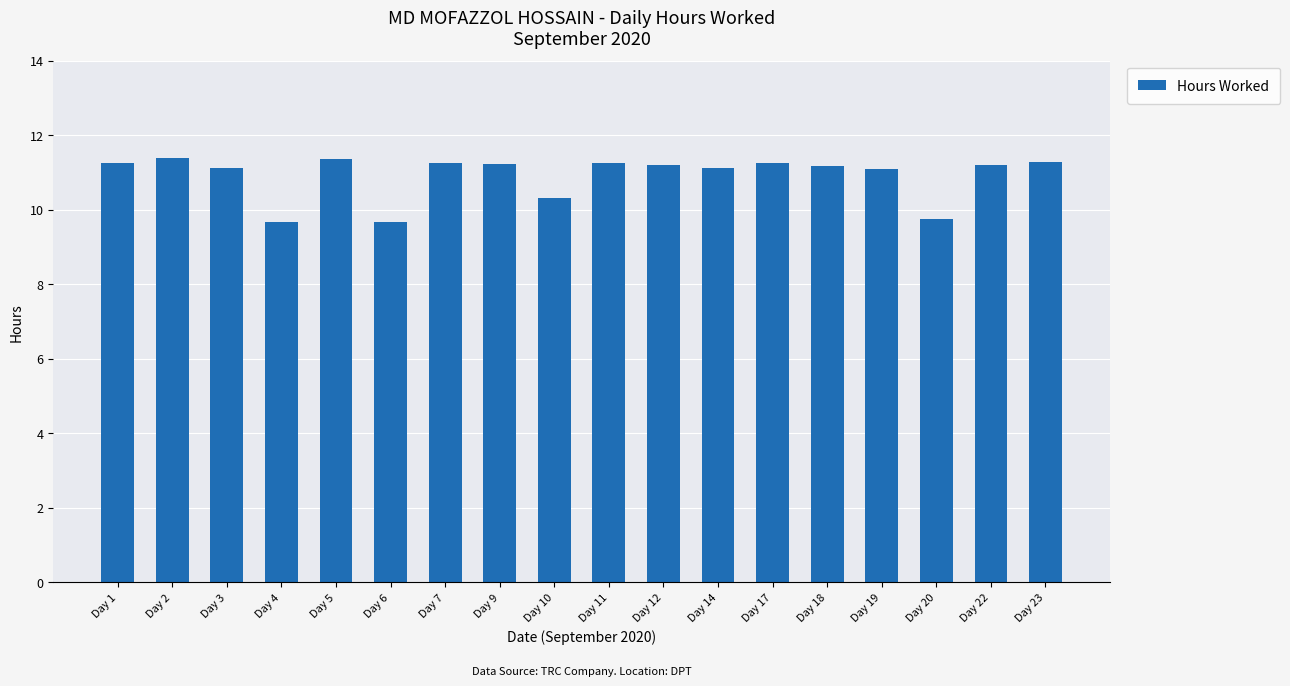

What is the difference between the second highest and minimum values?

1.7